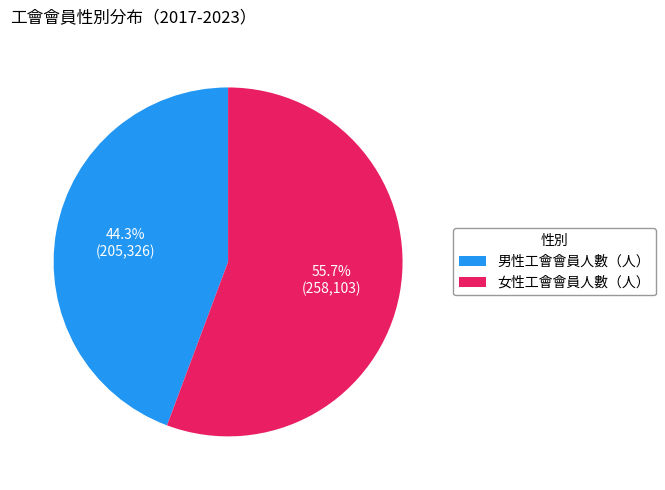

Is the sum of 男性工會會員人數（人） and 女性工會會員人數（人） greater than half?

Yes